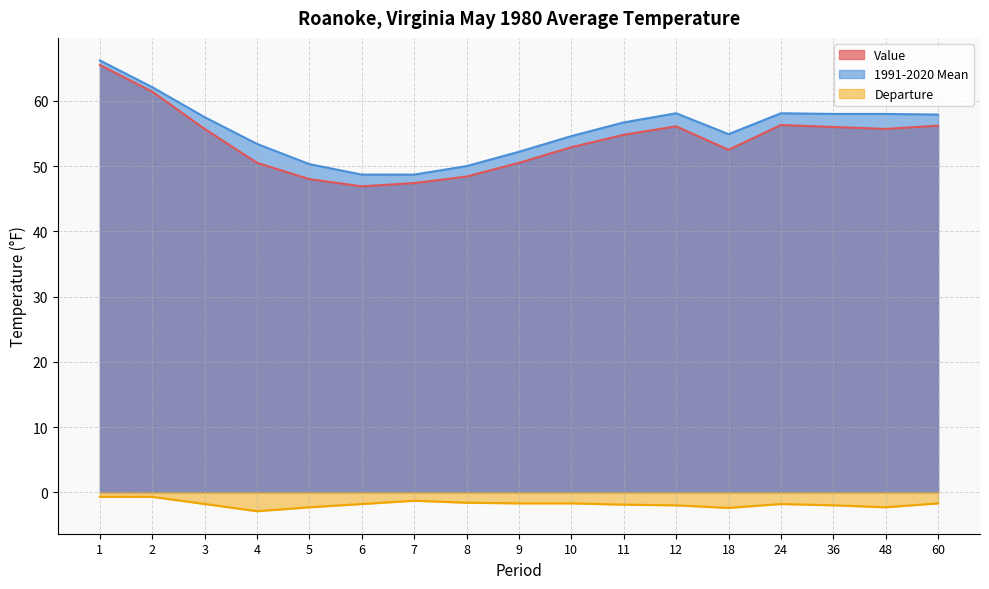

True or false: Value and 1991-2020 Mean cross at least once.

False